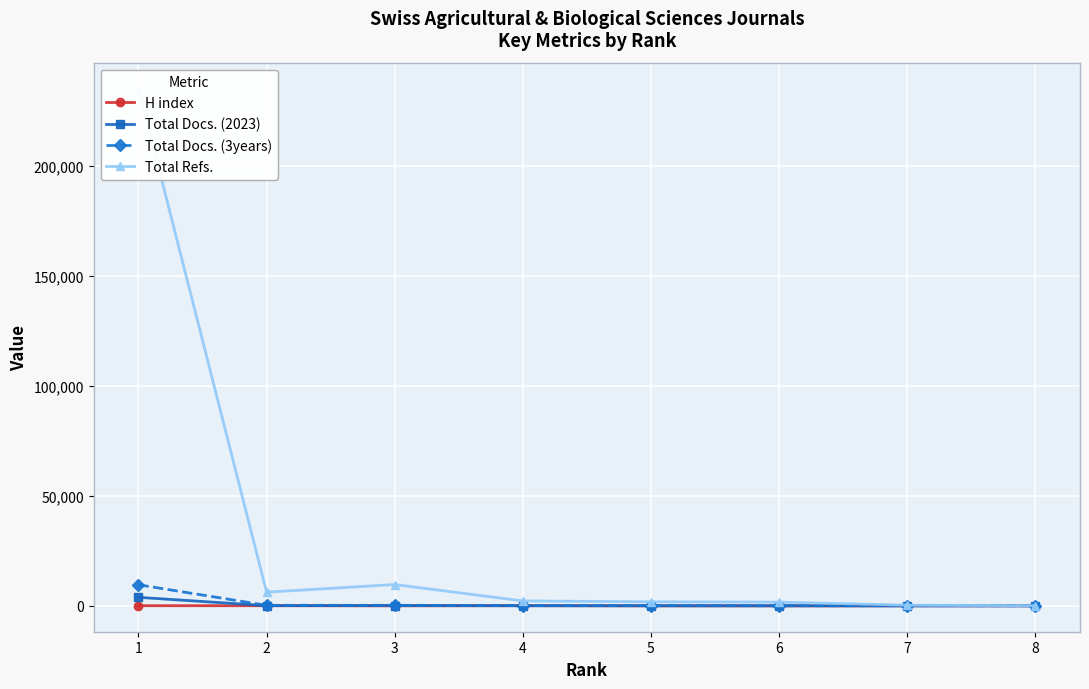

What is the value of the H index point at the 4th from the left?

95